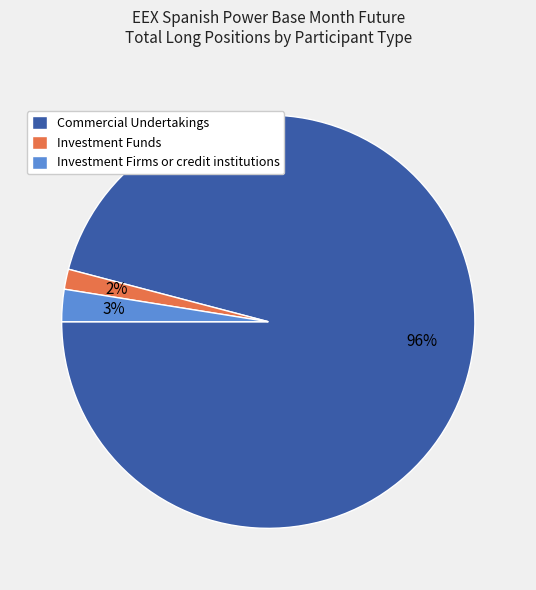

How many segments does this pie chart have?

3